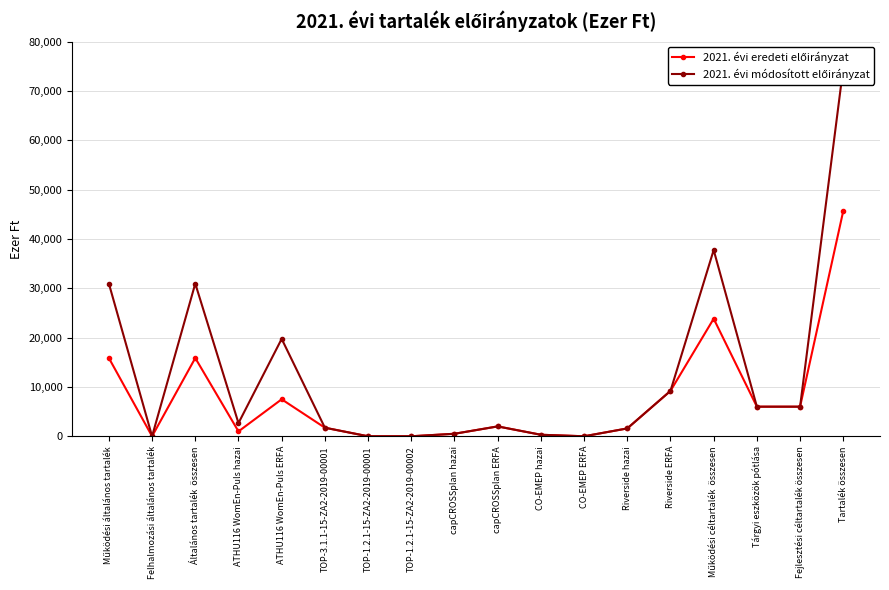

What is the greatest value displayed?

74704